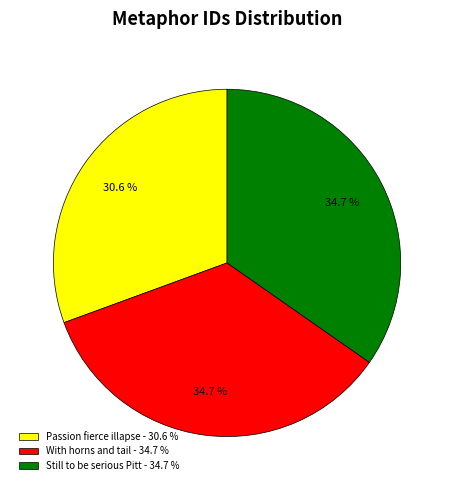

To the nearest percent, what percentage of the pie is Passion fierce illapse?

31%